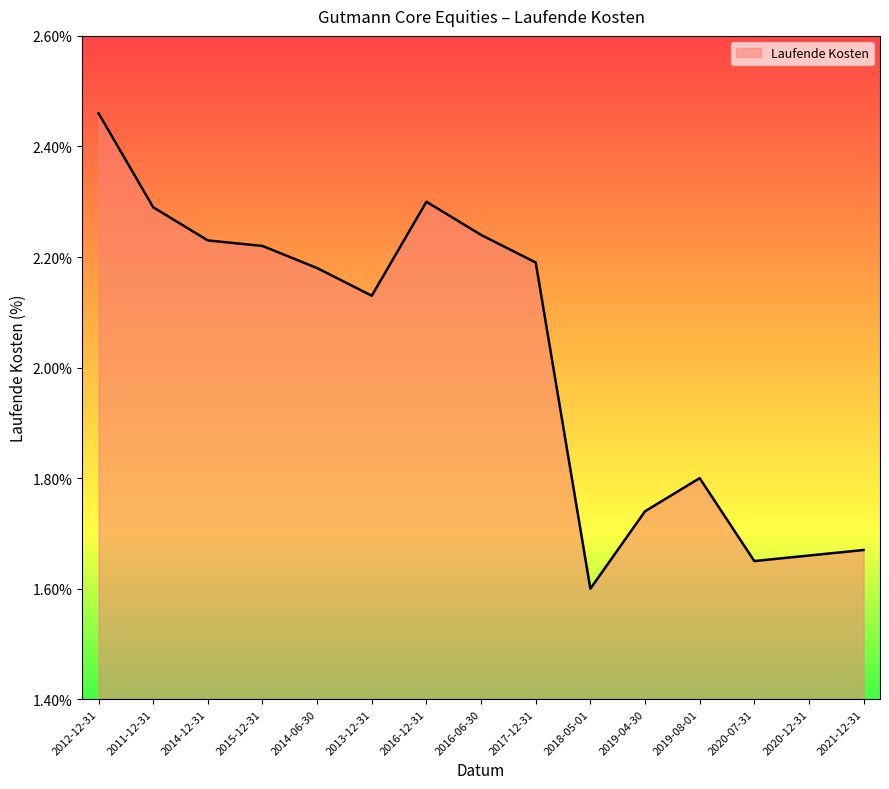

List the labels in order of value, smallest first.

2018-05-01, 2020-07-31, 2020-12-31, 2021-12-31, 2019-04-30, 2019-08-01, 2013-12-31, 2014-06-30, 2017-12-31, 2015-12-31, 2014-12-31, 2016-06-30, 2011-12-31, 2016-12-31, 2012-12-31